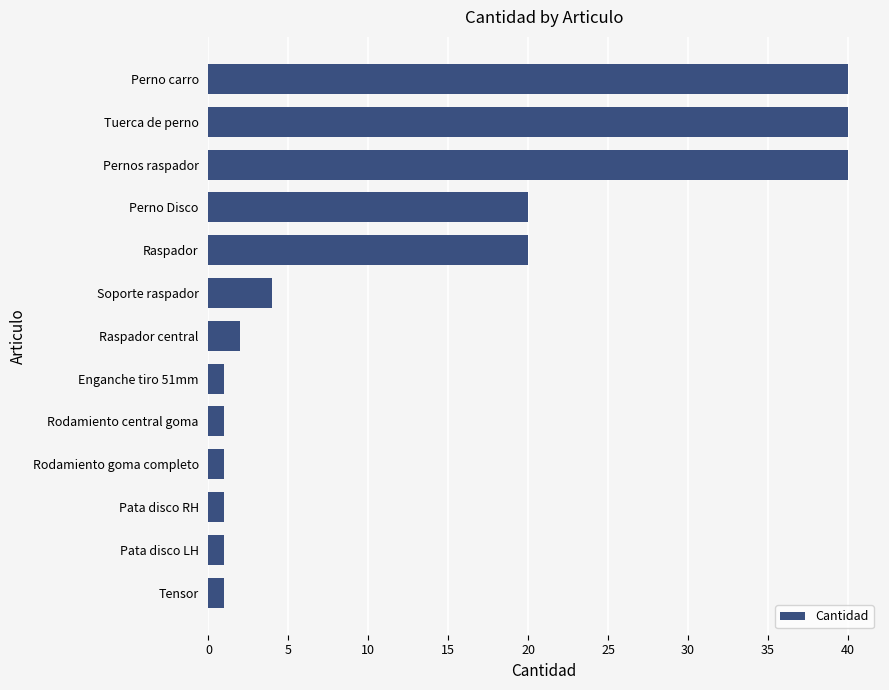

What is the approximate value at Perno Disco?

20